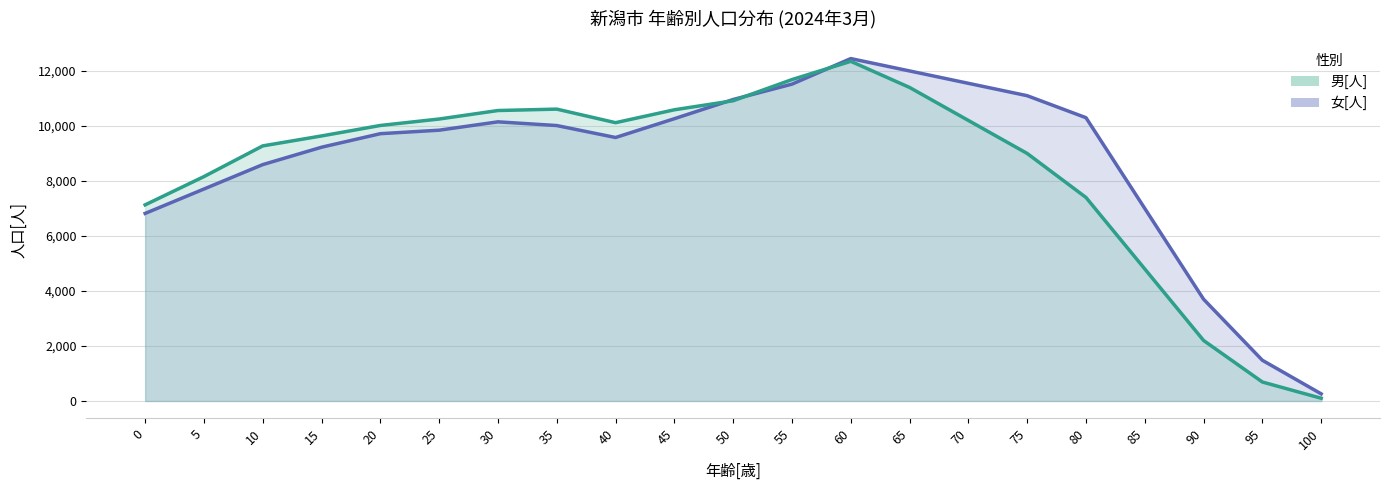

Which series ends up on top after the final intersection of 女[人] and 男[人]?

女[人]